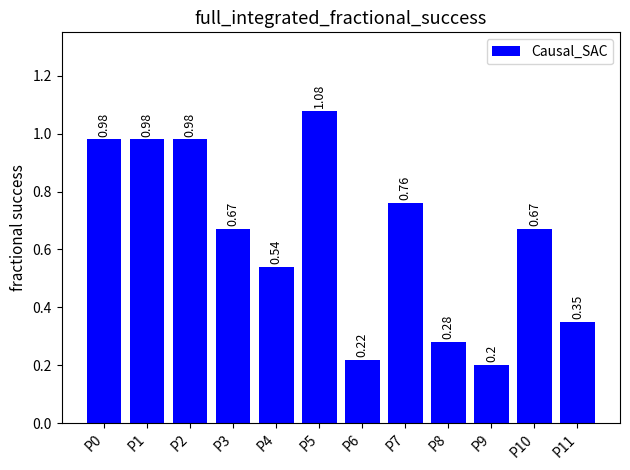

Which has a higher value, P0 or P3?

P0